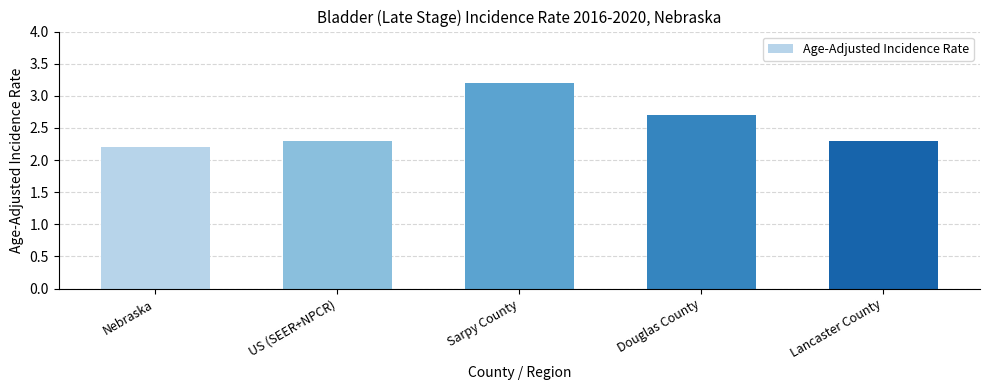

What is the minimum value shown in the chart?

2.2